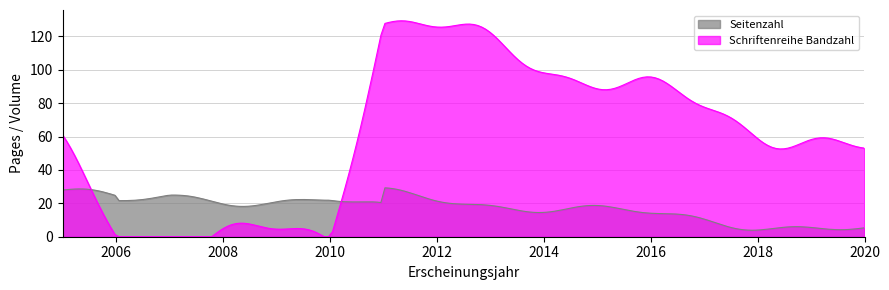

What is the greatest value displayed?

129.4